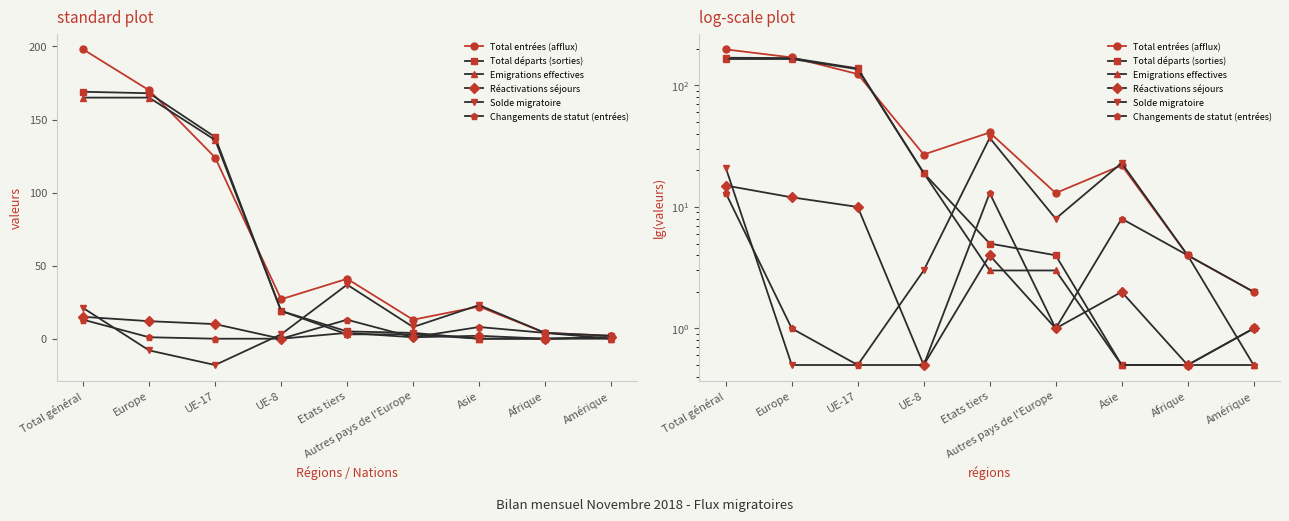

How many data points in Total départs (sorties) are less than 5?

4